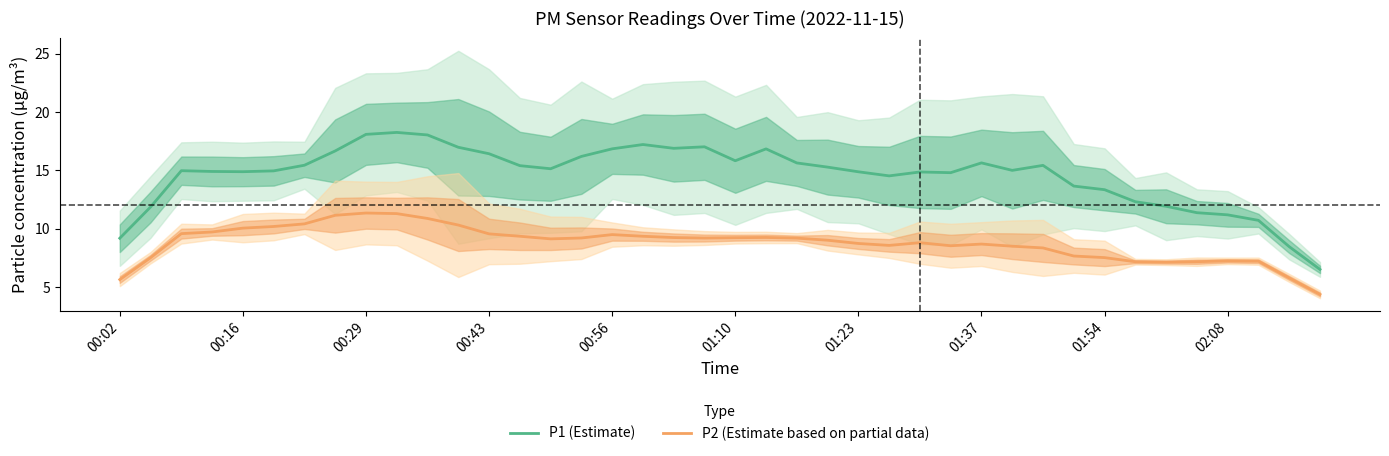

What is the minimum value for P2 (Estimate based on partial data)?

4.4